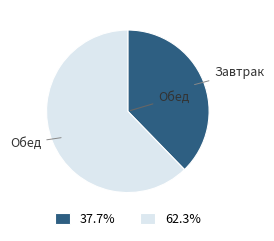

Do 37.7% and 62.3% together represent more than half of the pie?

Yes